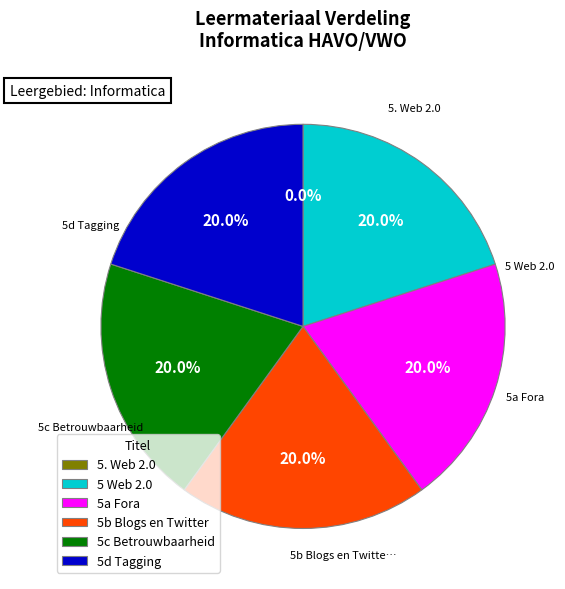

What percentage is NOT represented by 5 Web 2.0?

80.0%